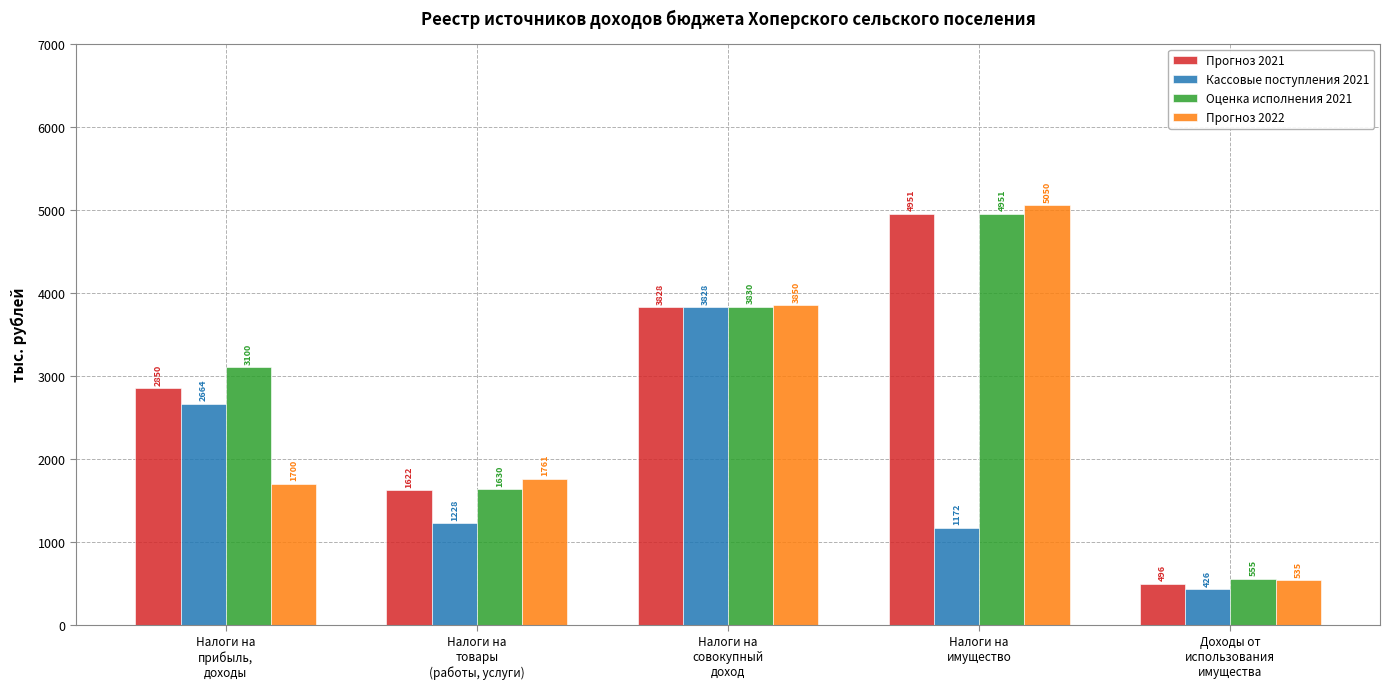

Which category has the lowest value across all series?

Доходы от
использования
имущества